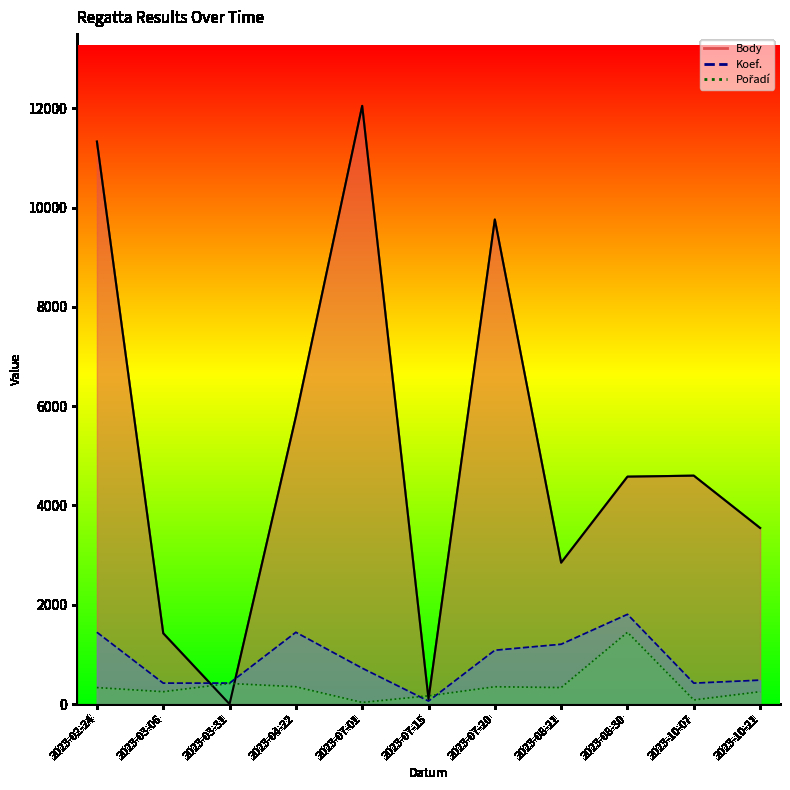

Which series has the largest range (max minus min)?

Body